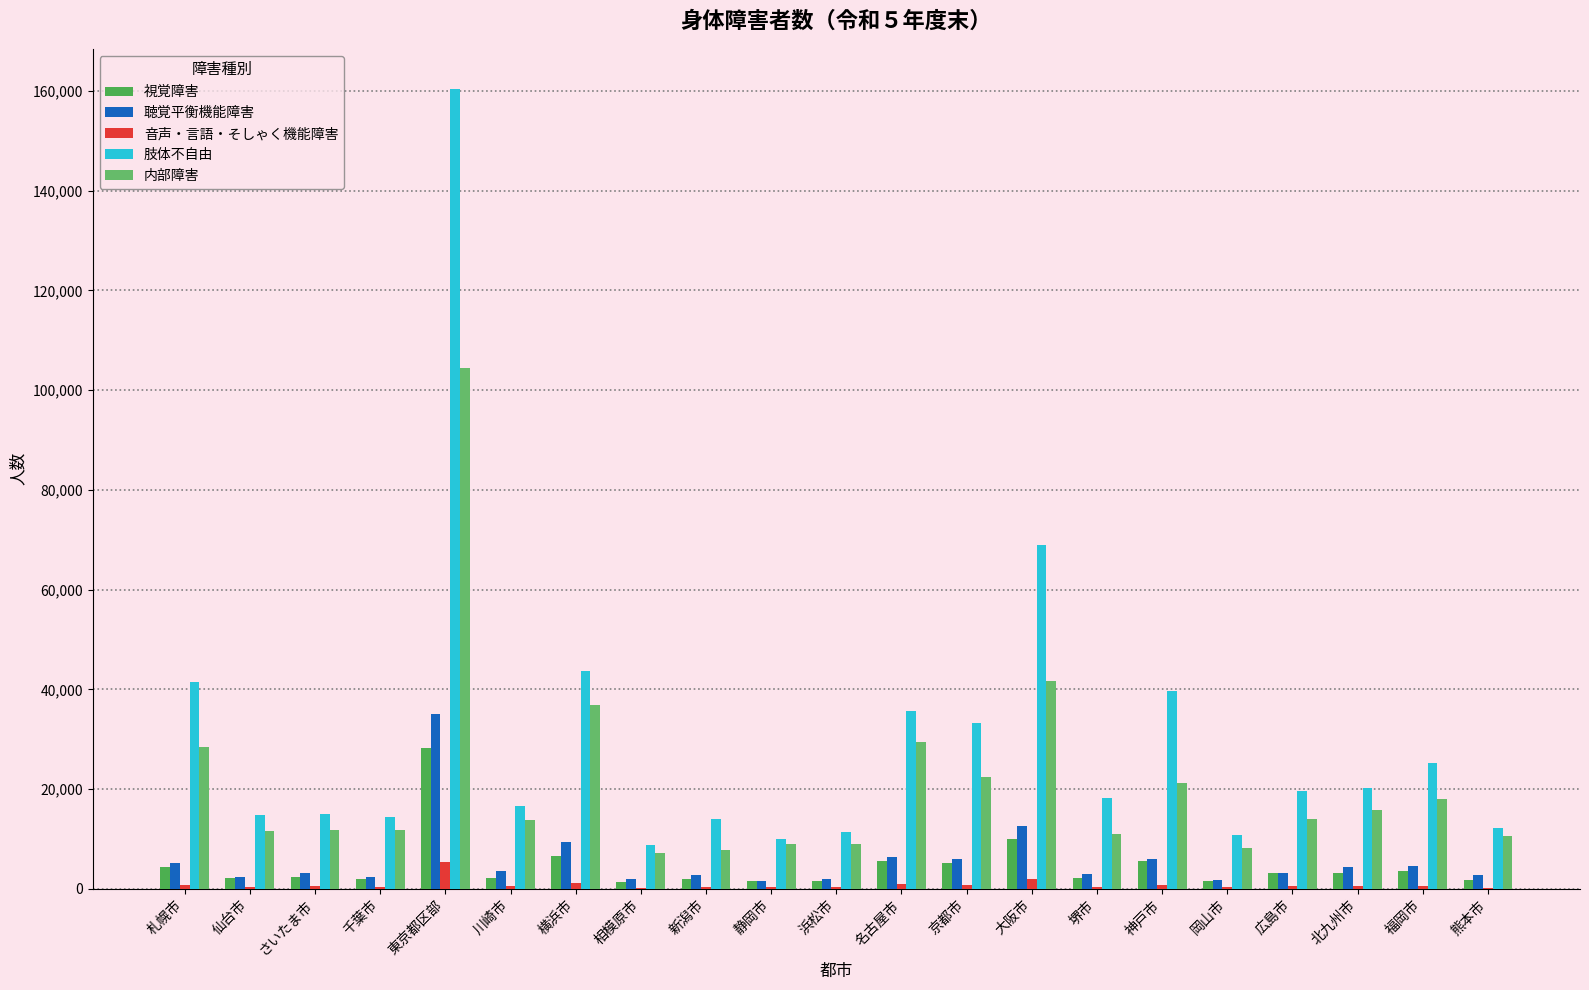

Are the bars horizontal?

No